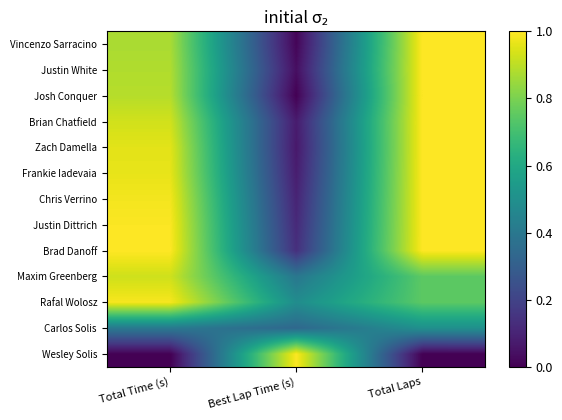

At which category is the sum across all series the highest?

Total Laps